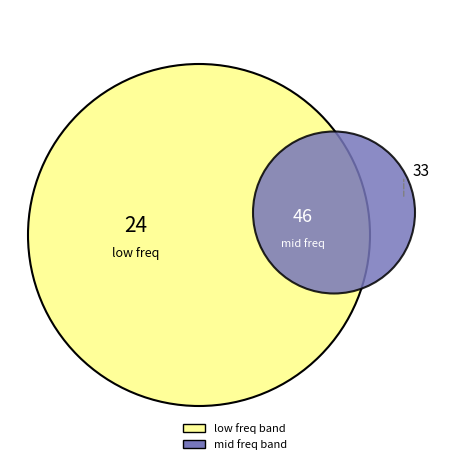

Combined, do 7628.25 and 7629.0 account for over 50%?

No